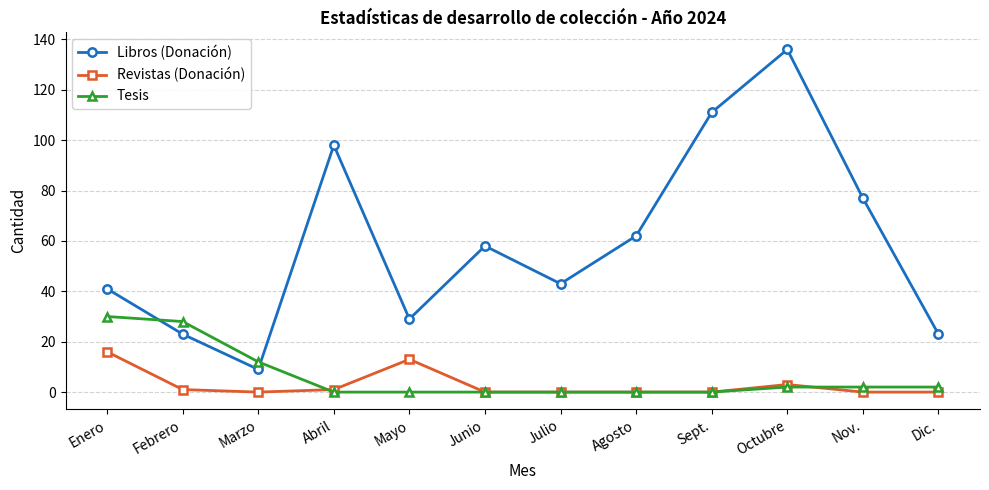

How many categories are shown in the chart?

12